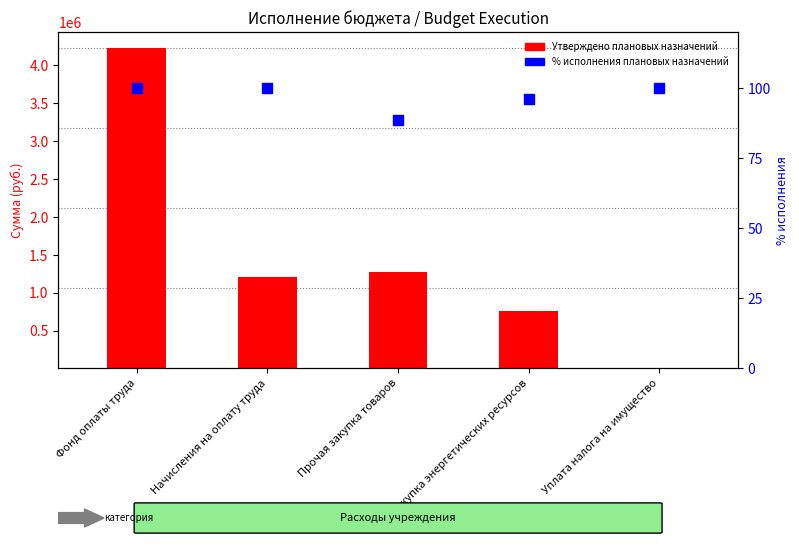

Which series reaches the minimum Y coordinate?

% исполнения (percentile rank)